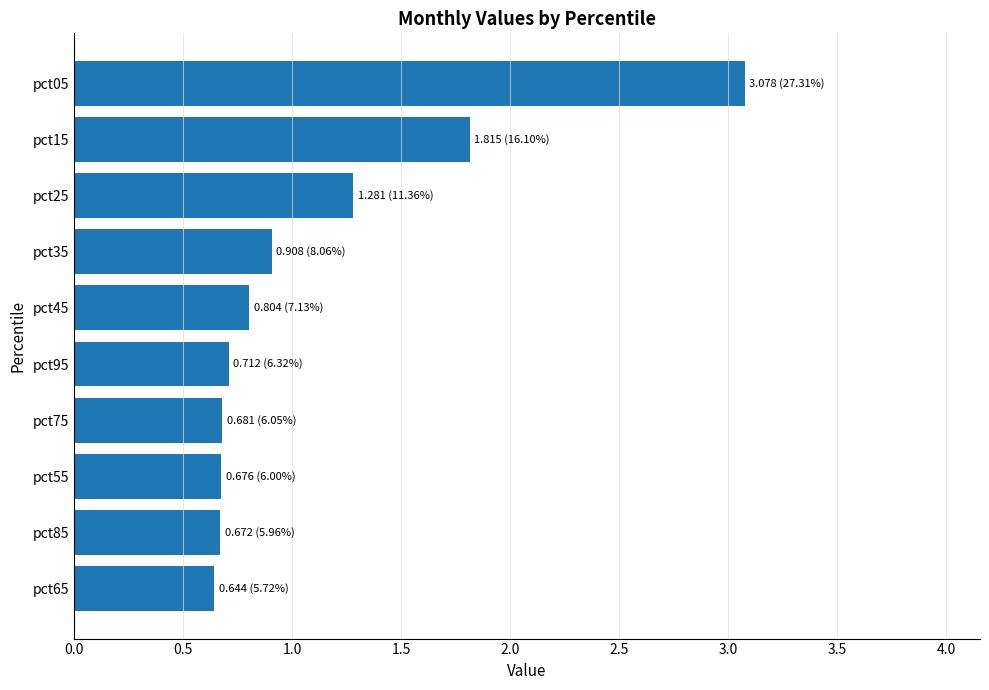

Does the chart contain any negative values?

No